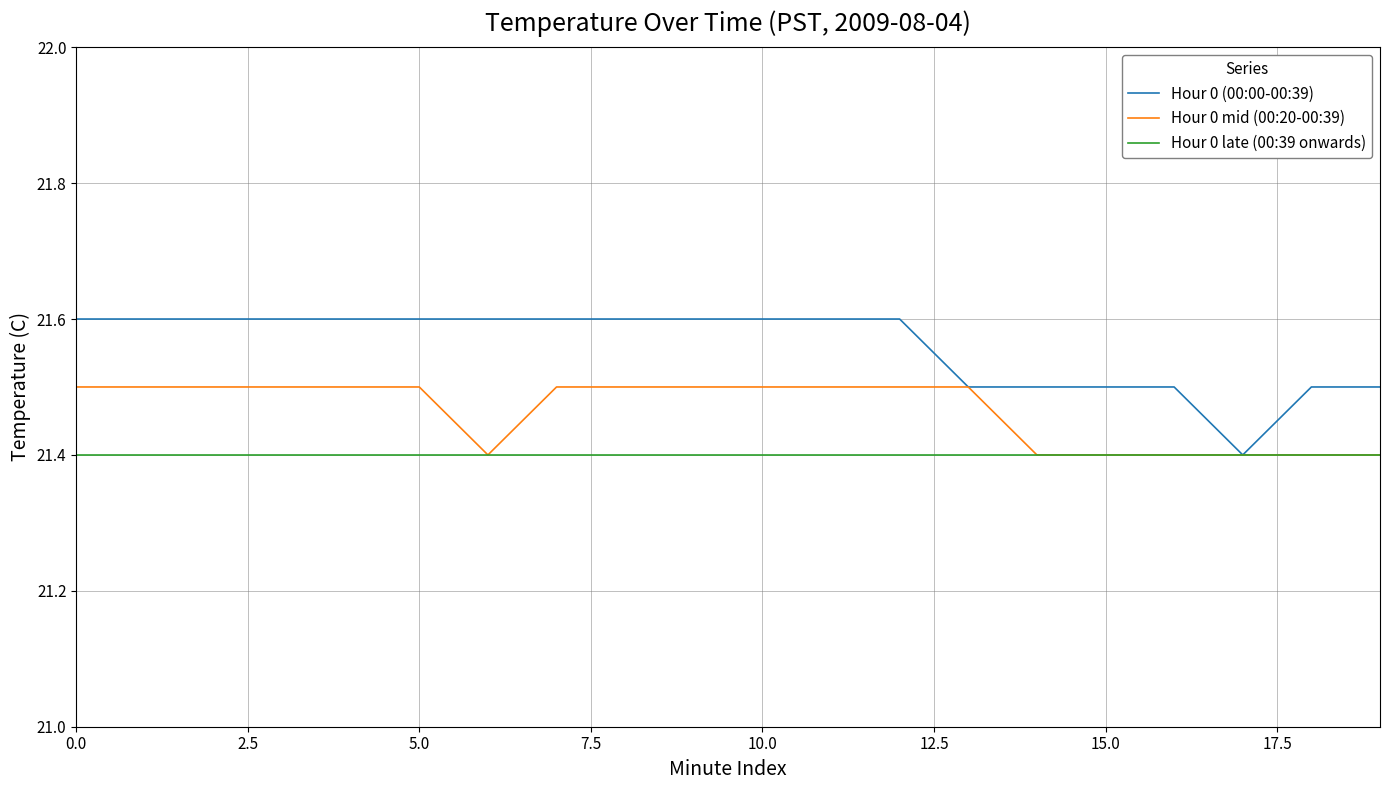

What is the highest value of the Hour 0 late (00:39 onwards) series?

21.4